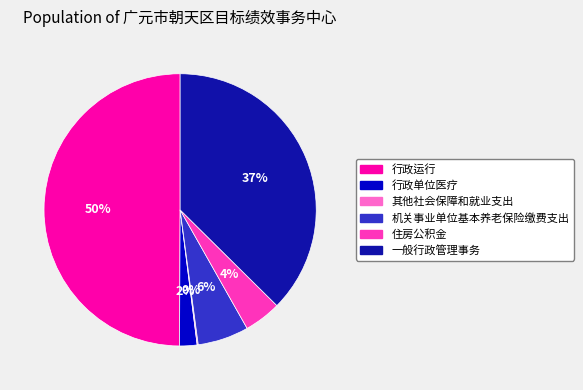

To the nearest percent, what percentage of the pie is 行政单位医疗?

2%